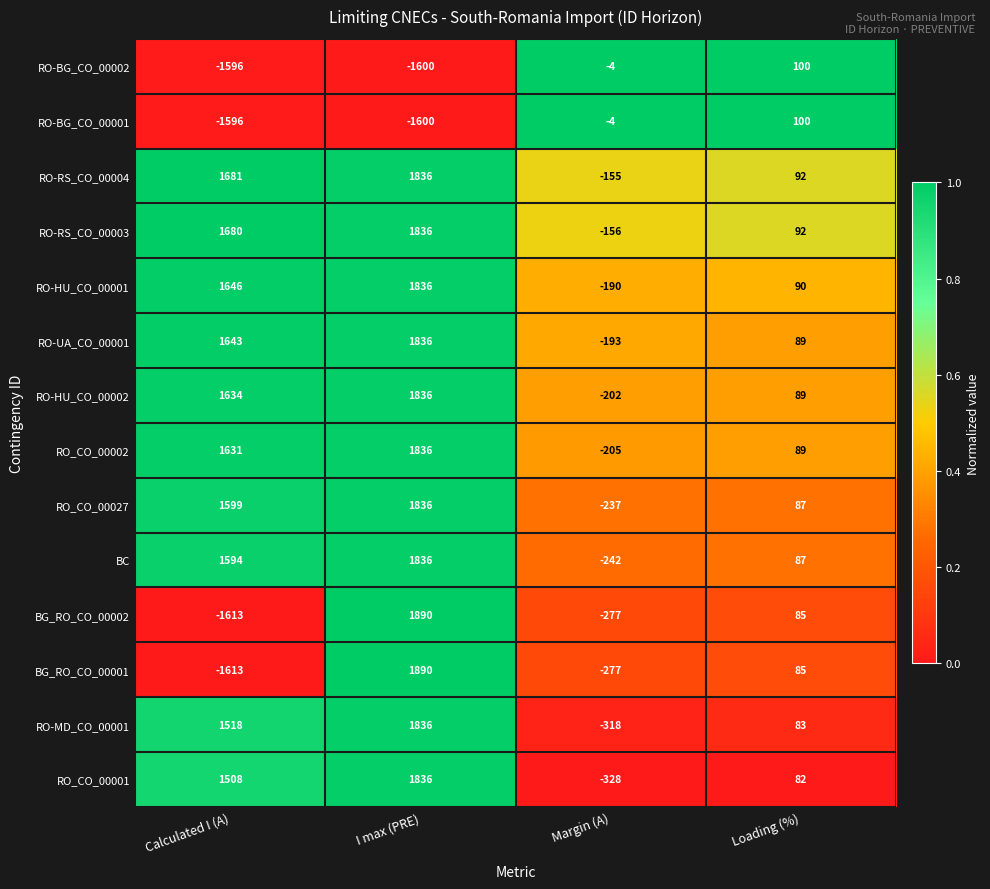

What is the difference between the highest and lowest values at Loading (%)?

18